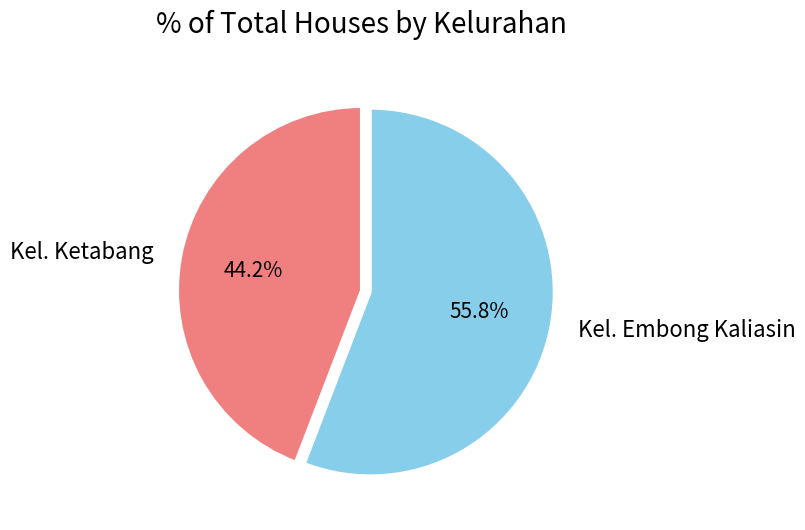

To the nearest percent, what portion does Kel. Embong Kaliasin represent?

56%